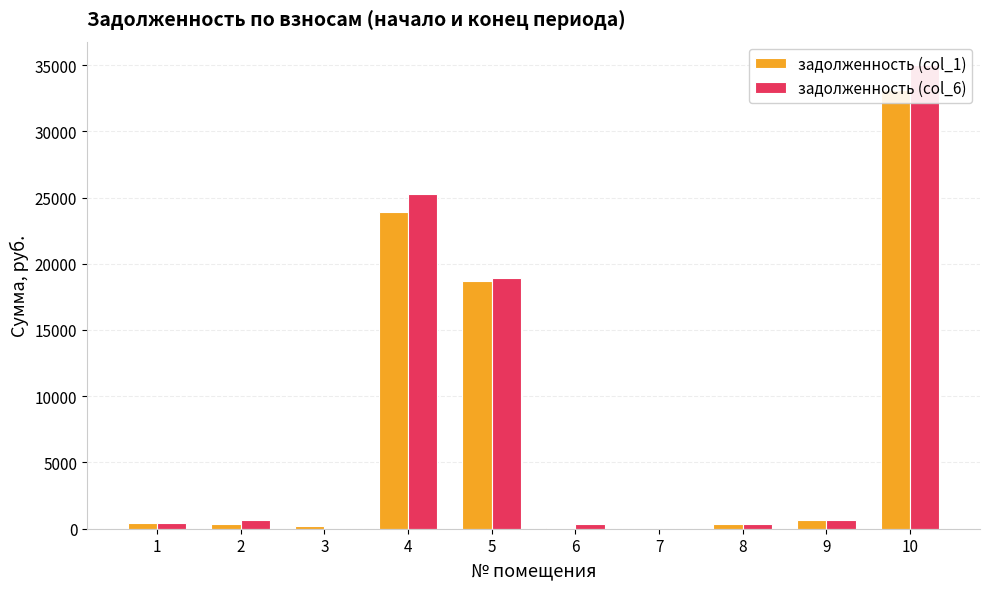

Reading left to right, list all the values displayed in this chart.

задолженность (col_1): 1=435.2	2=320.1	3=203.5	4=23927.7	5=18691.7	6=73.5	7=0.0	8=321.8	9=681.5	10=33127.7
задолженность (col_6): 1=435.2	2=643.6	3=0.0	4=25290.8	5=18941.1	6=323.5	7=0.0	8=321.8	9=673.2	10=35014.8